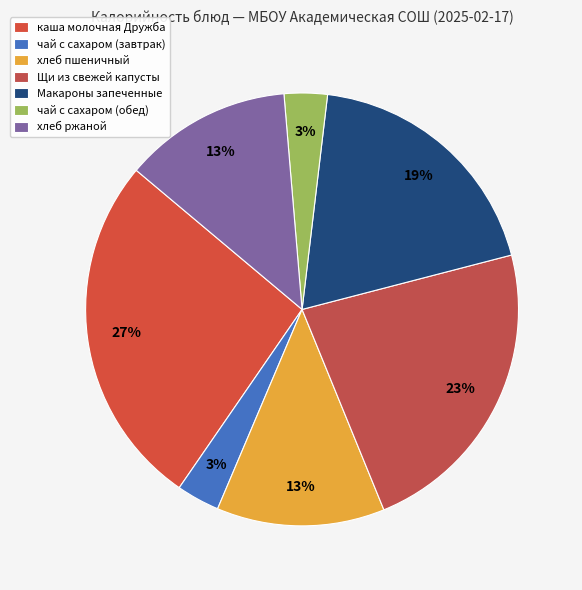

Count the number of slices in the pie.

7